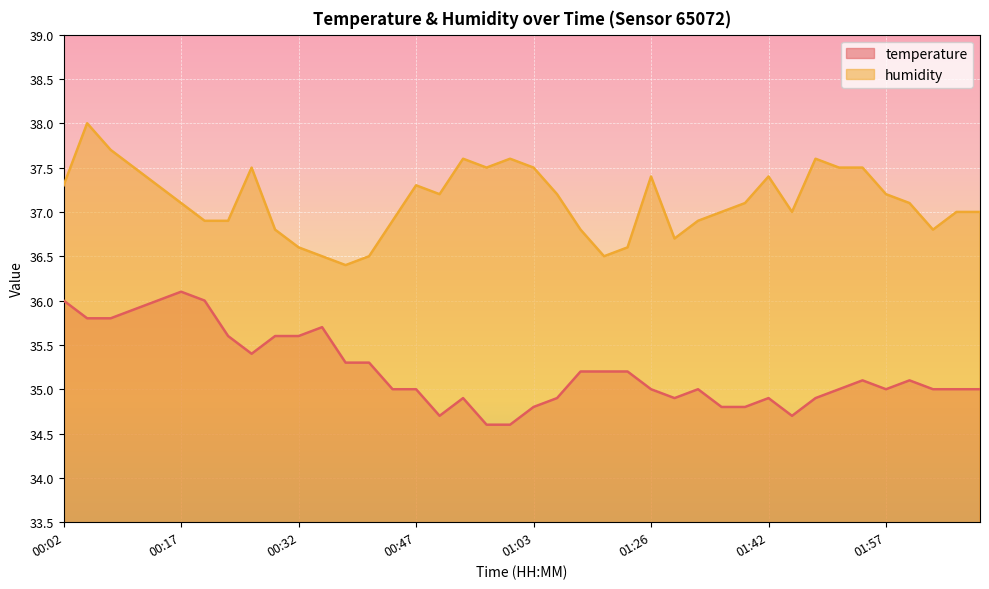

Which series has the largest total across all categories?

humidity